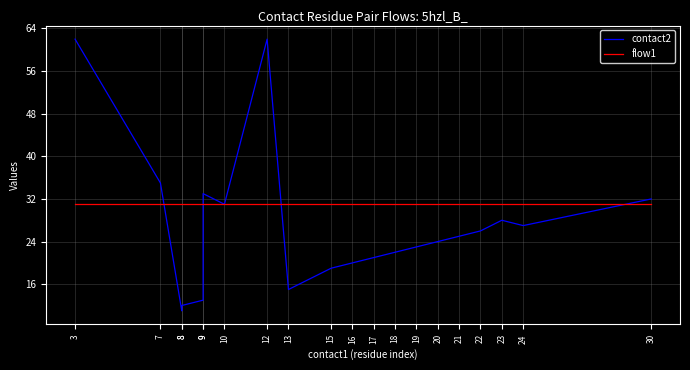

Where do flow1 and contact2 first cross each other?

7 and 8